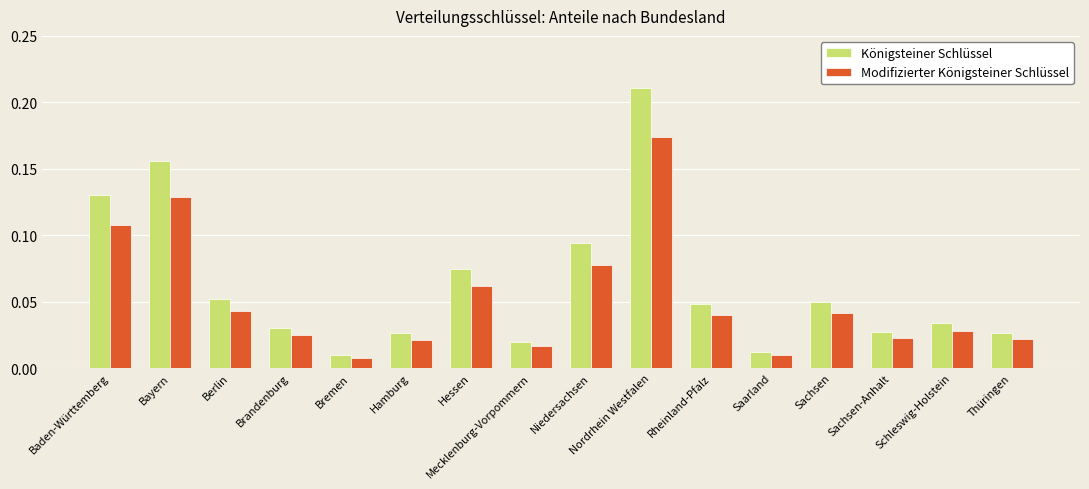

Which label corresponds to the smallest value in the chart?

Bremen